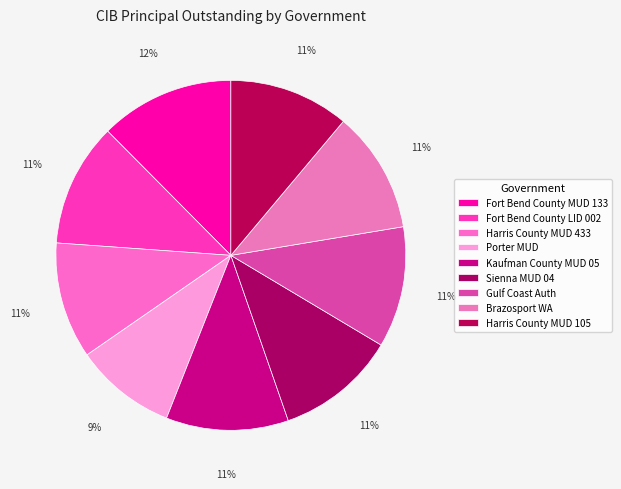

Count the number of slices in the pie.

9